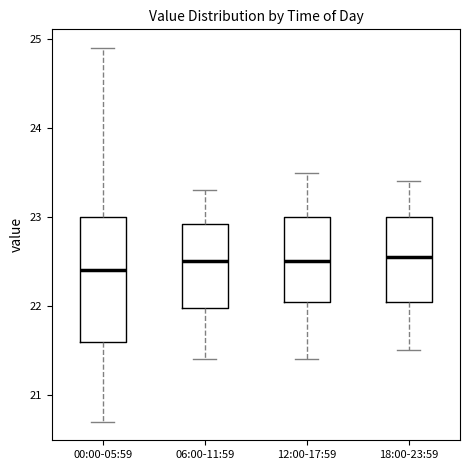

Reading left to right, transcribe this box plot: for each box, give where its median line is, the range the box spans, and where its two whiskers end, as read against the y-axis. The values are not printed on the chart, so give them approximately, as read against the axis.

00:00-05:59: median 22.4, box 21.6 to 23.0, whiskers 20.7 to 24.9
06:00-11:59: median 22.5, box 22.0 to 22.9, whiskers 21.4 to 23.3
12:00-17:59: median 22.5, box 22.1 to 23.0, whiskers 21.4 to 23.5
18:00-23:59: median 22.6, box 22.1 to 23.0, whiskers 21.5 to 23.4